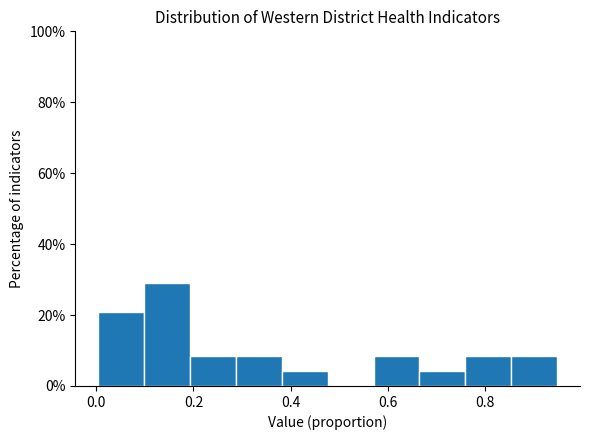

Reading left to right, list every bar in this chart as the range it spans on the x-axis followed by its height. Neither the bar edges nor the heights are printed on the chart, so give them approximately, as read against the axes.

0.00 to 0.10: 20
0.10 to 0.20: 30
0.20 to 0.28: 8
0.28 to 0.38: 8
0.38 to 0.48: 4
0.48 to 0.58: 0
0.58 to 0.66: 8
0.66 to 0.76: 4
0.76 to 0.86: 8
0.86 to 0.94: 8